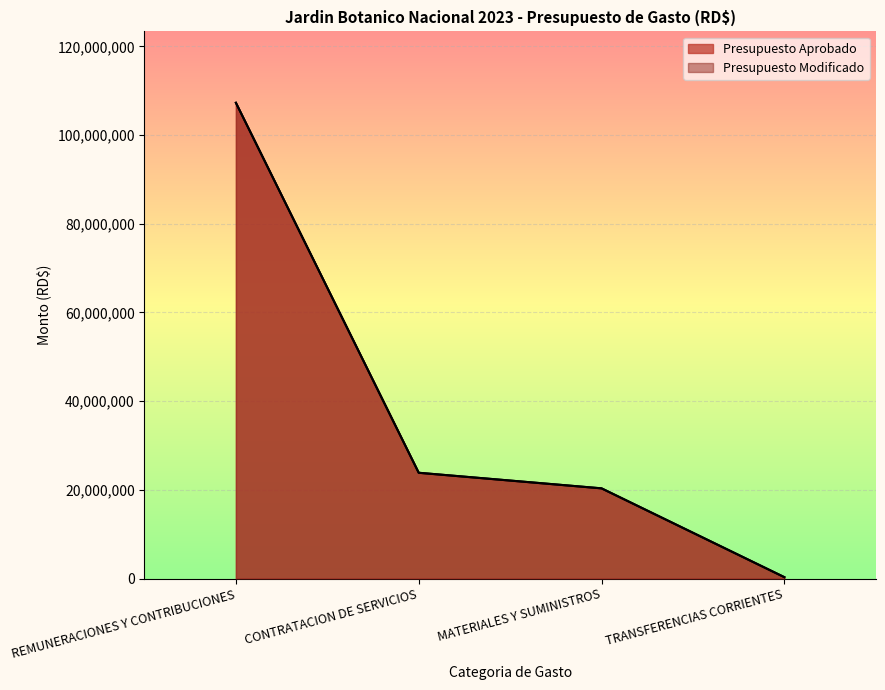

True or false: Presupuesto Modificado has a value of 20339491 at MATERIALES Y SUMINISTROS.

True